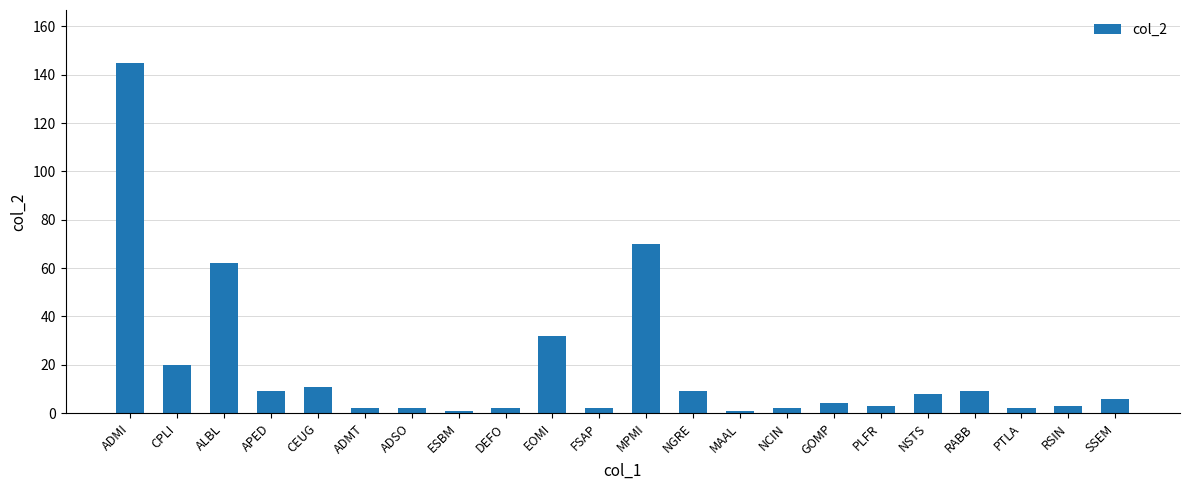

What is the minimum value shown in the chart?

1